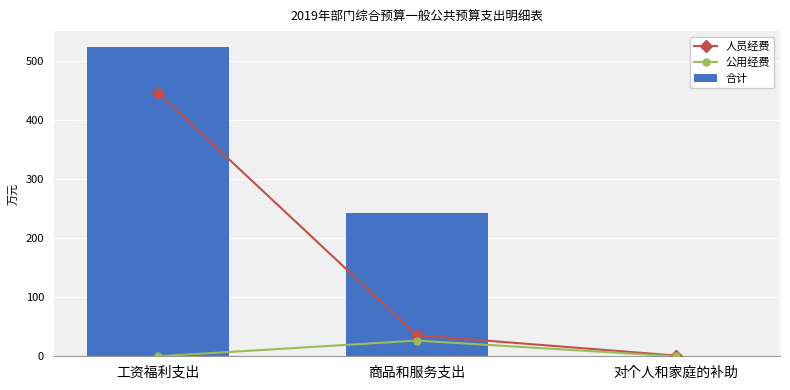

What is the difference between the maximum and second lowest values in the 合计 series?

282.0